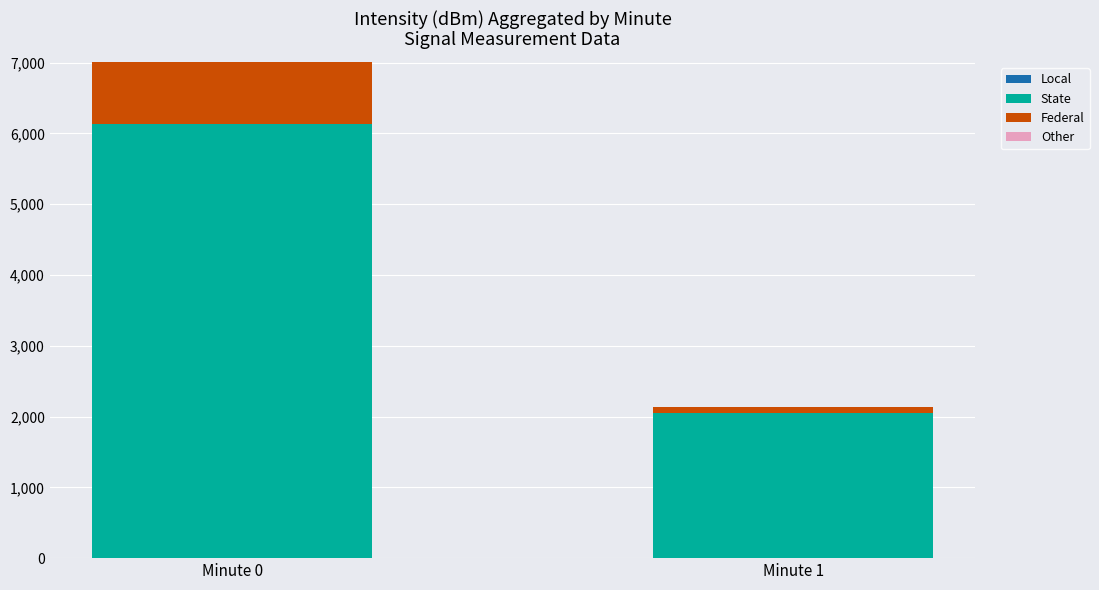

What is the difference between the maximum and minimum values in the State series?

4090.6